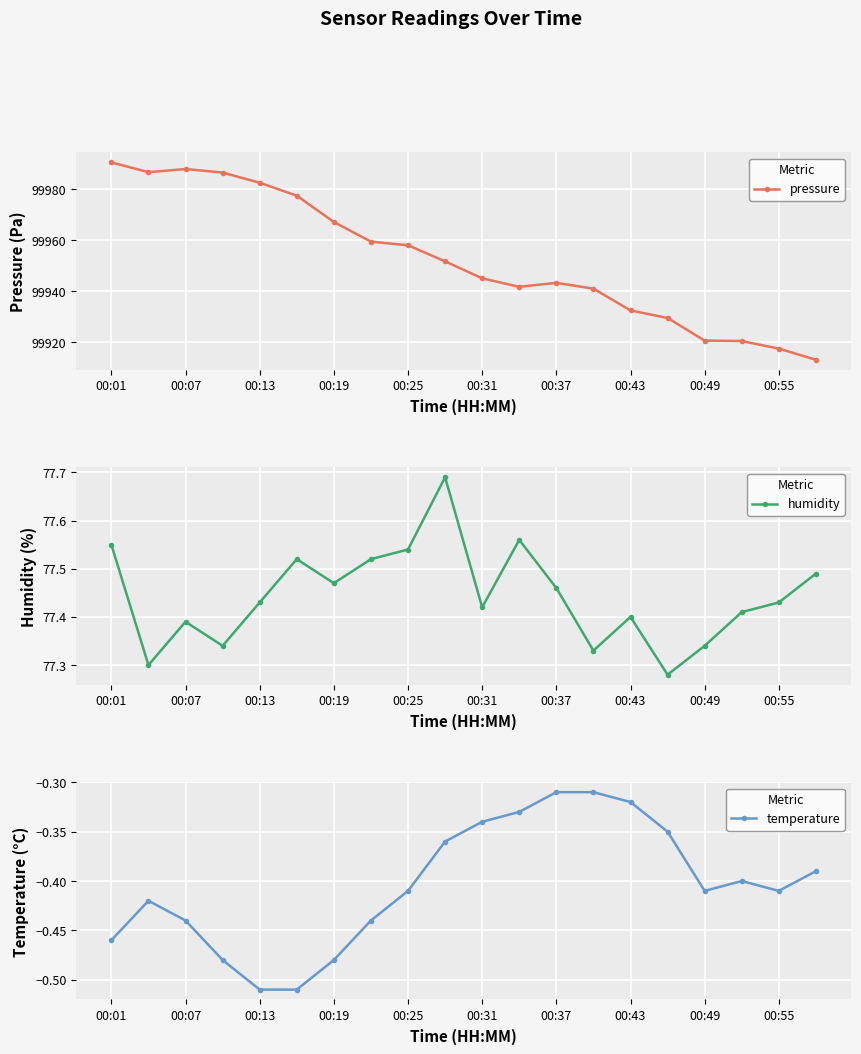

At which category is the sum across all series the highest?

00:01